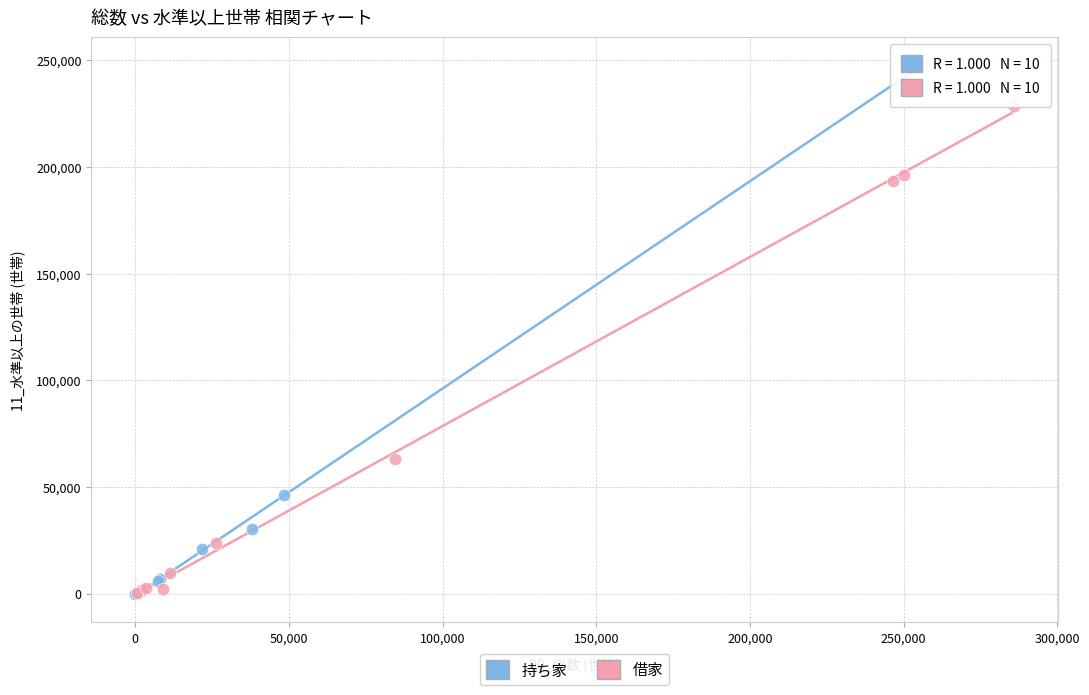

Which series has the largest Y range (max minus min)?

持ち家